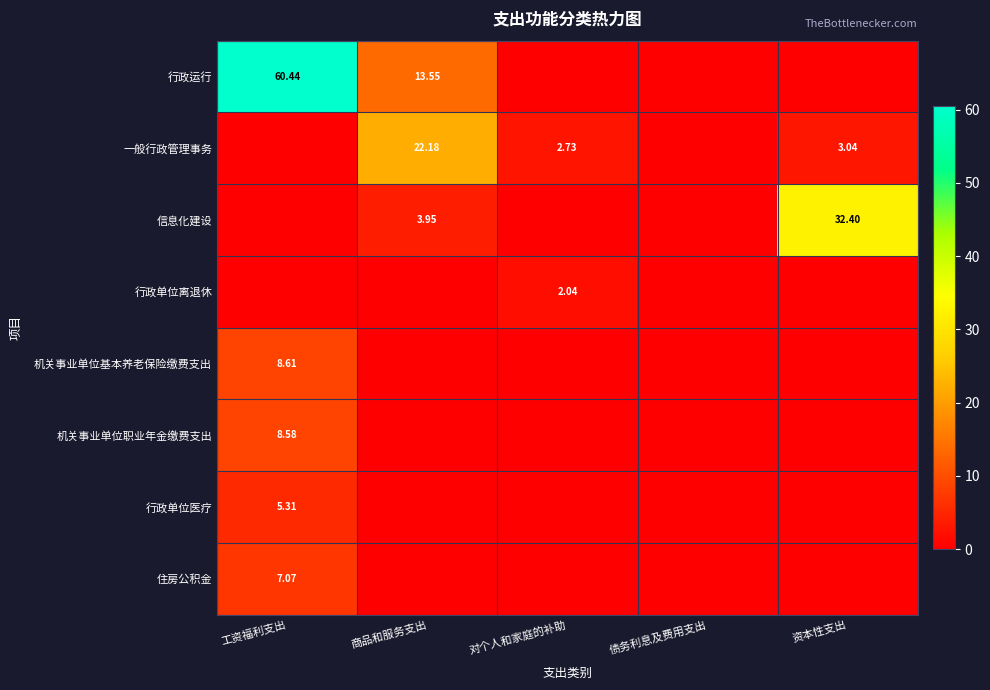

The value of 机关事业单位基本养老保险缴费支出 at 对个人和家庭的补助 is 4.1. True or false?

False